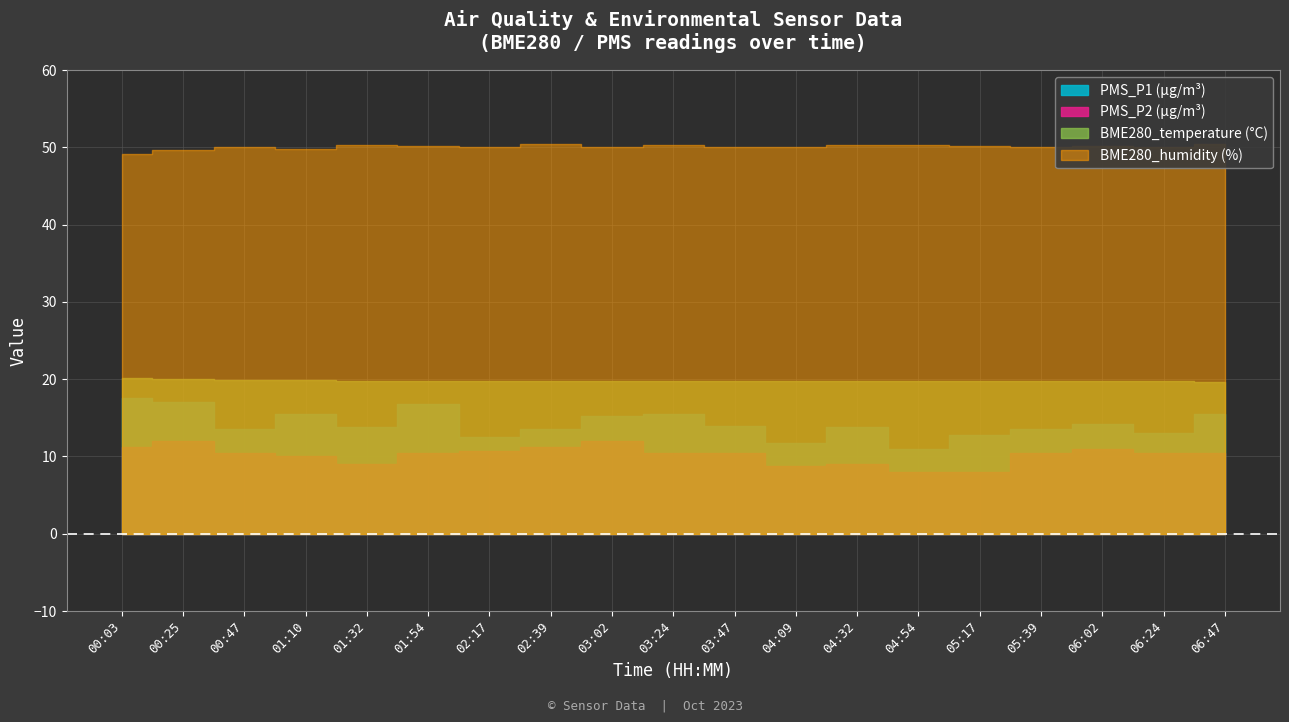

How many values in the PMS_P2 series are below 10?

5